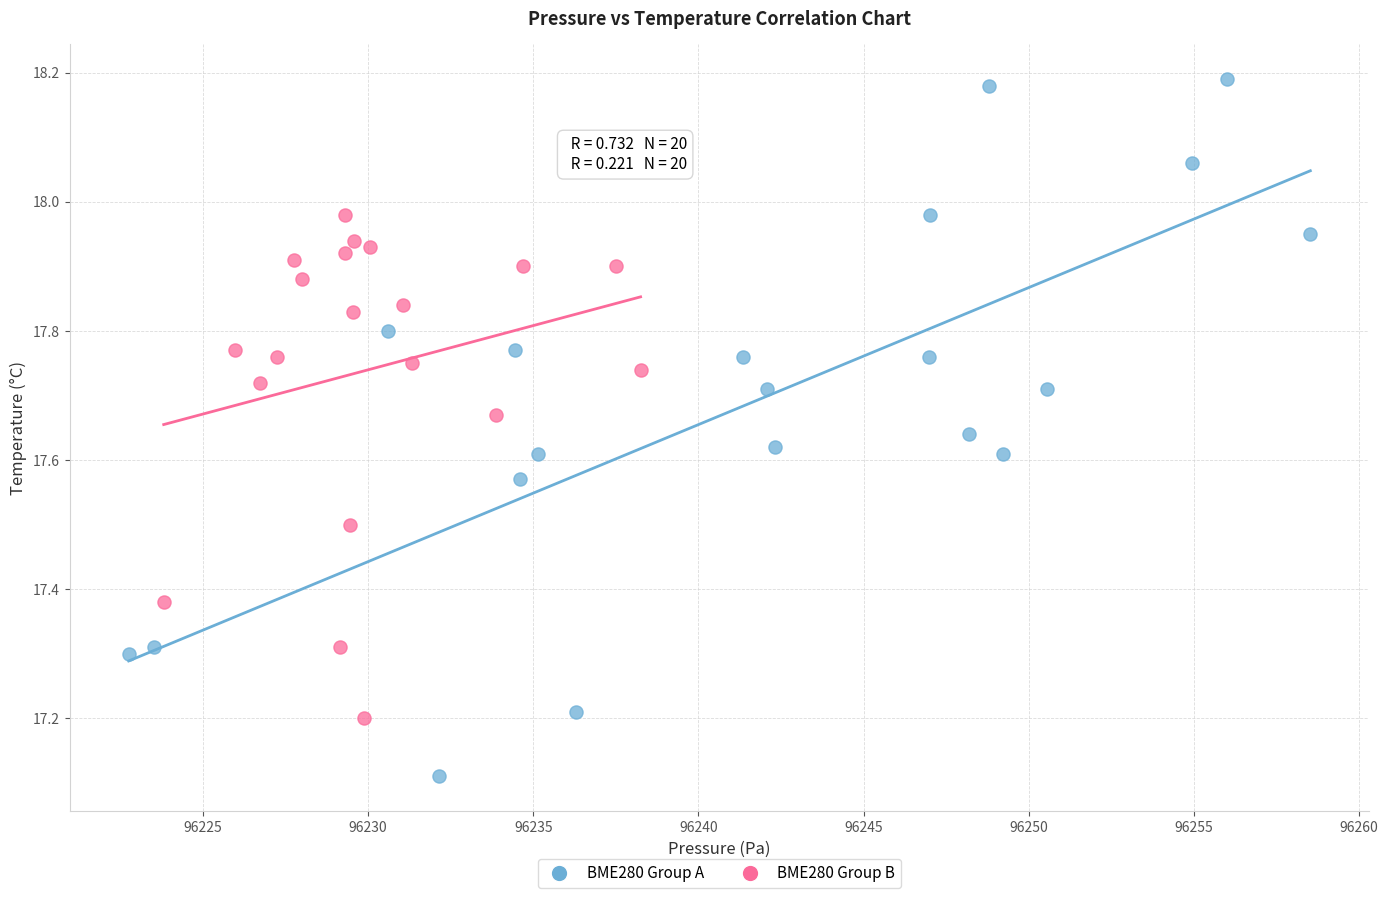

Which series reaches the maximum Y coordinate?

BME280 Group A